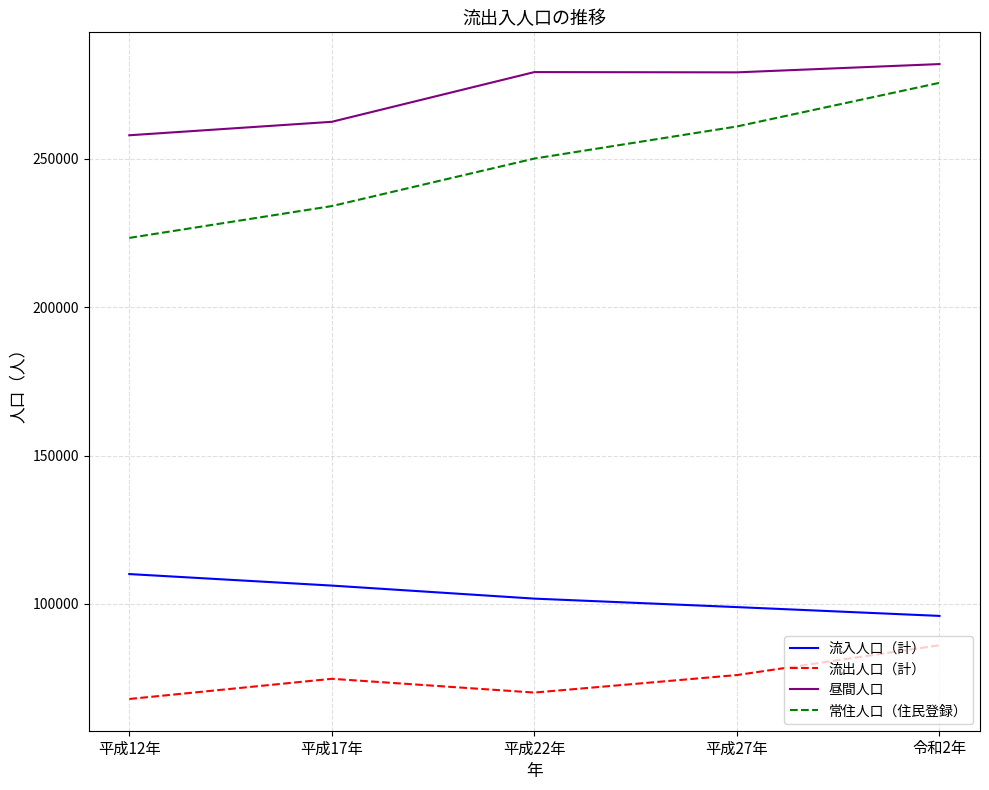

Which series has the largest total across all categories?

昼間人口